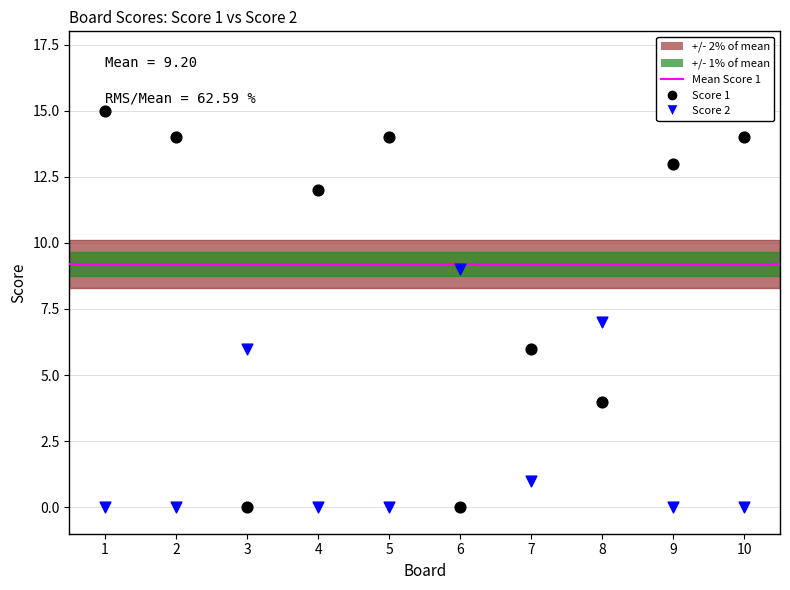

What is the X range (max minus min) for the scatter plot?

9